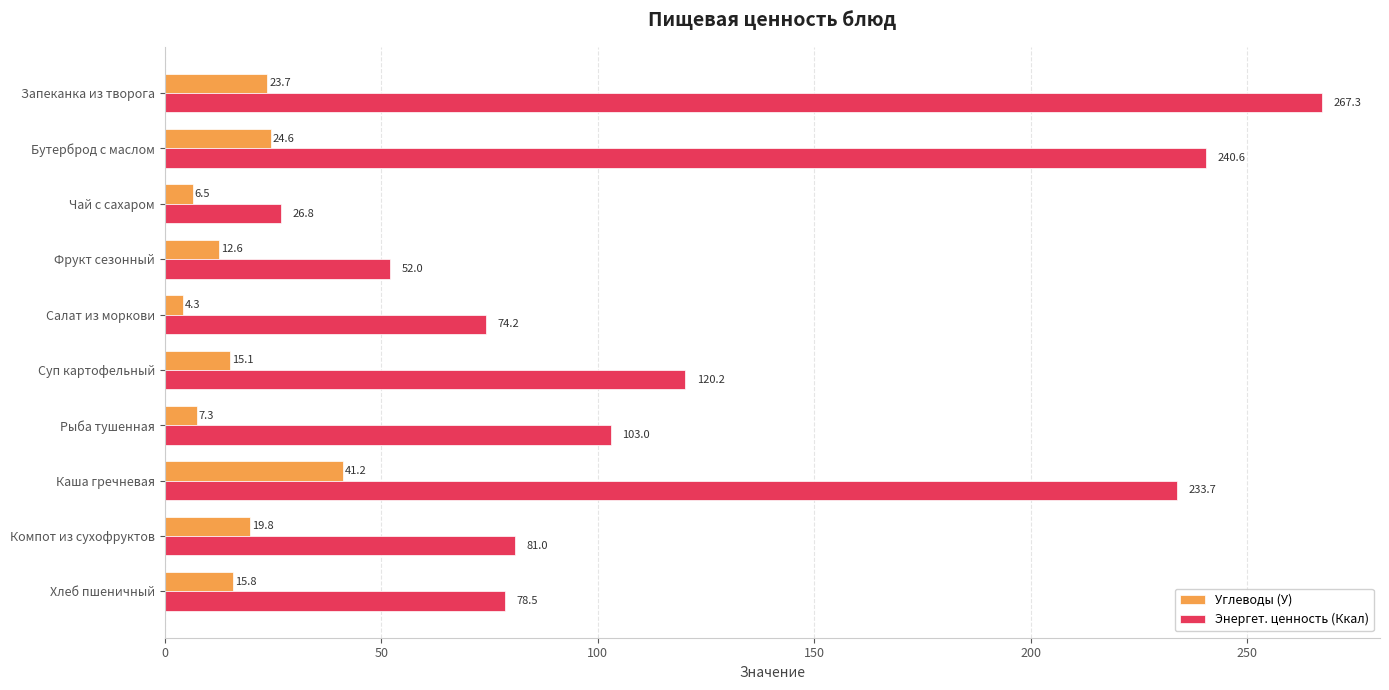

Rank the series by their maximum value, from lowest to highest.

Углеводы (У), Энергет. ценность (Ккал)